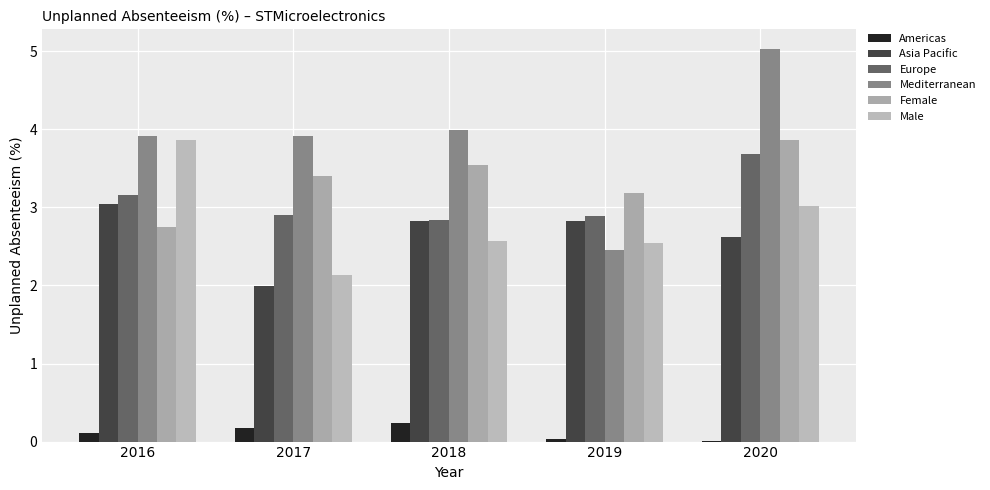

Between 2020 and 2019, which is larger?

2019